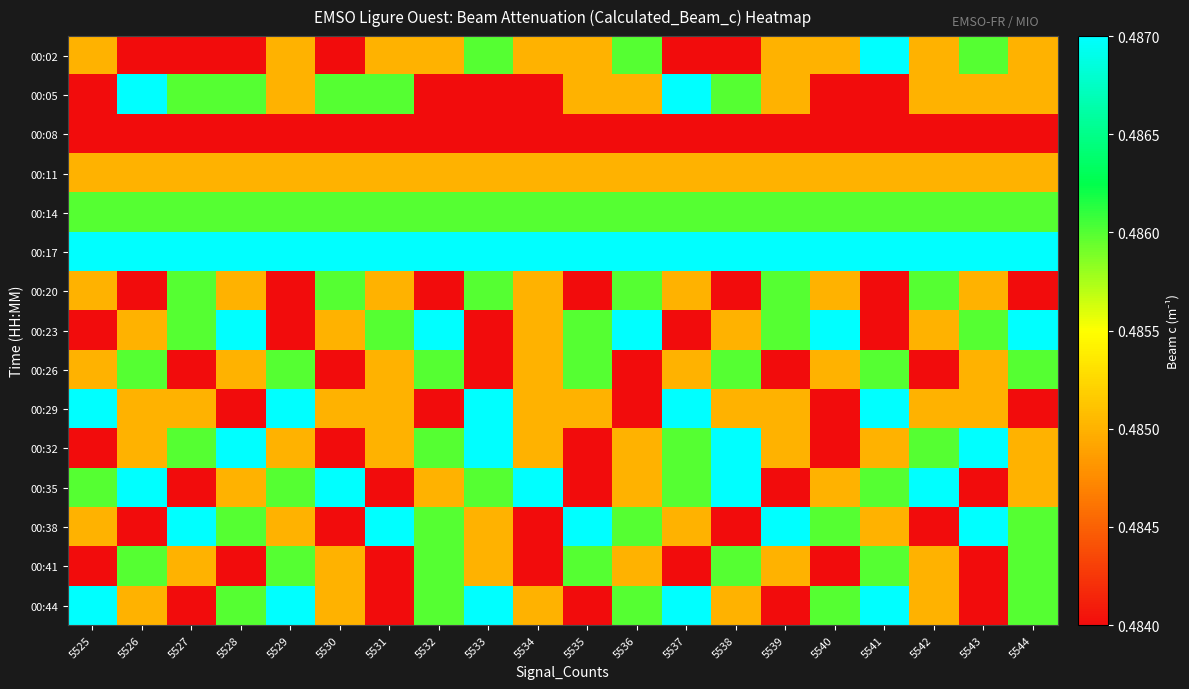

At how many categories does at least one series exceed 0?

20